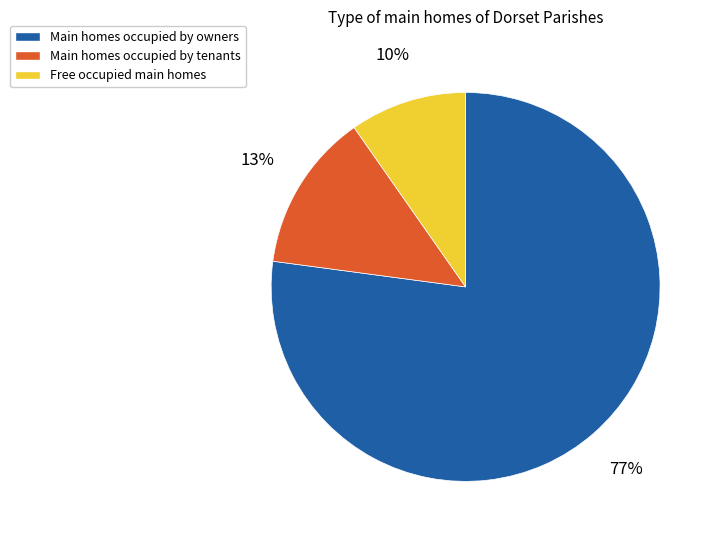

Do Free occupied main homes and Main homes occupied by tenants together represent more than half of the pie?

No